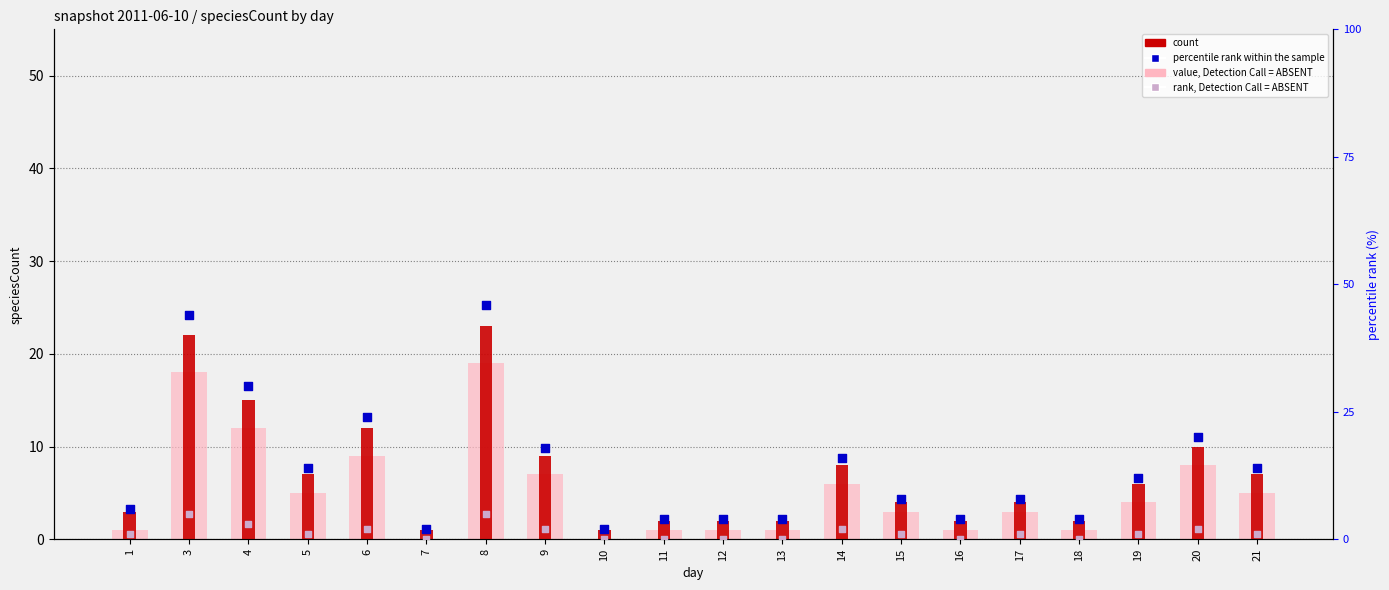

Which series reaches the minimum Y coordinate?

value, Detection Call = ABSENT